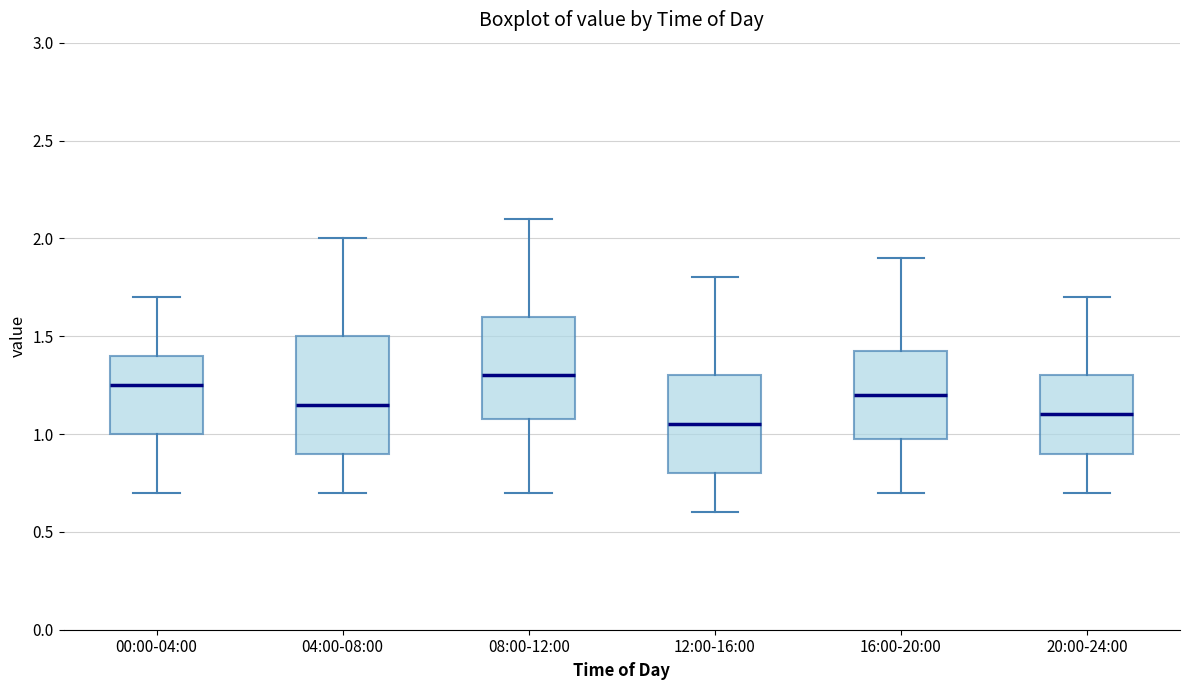

Where does the lower whisker of the box for 20:00-24:00 end on the y-axis? The values are not printed on the chart, so give them approximately, as read against the axis.

0.70